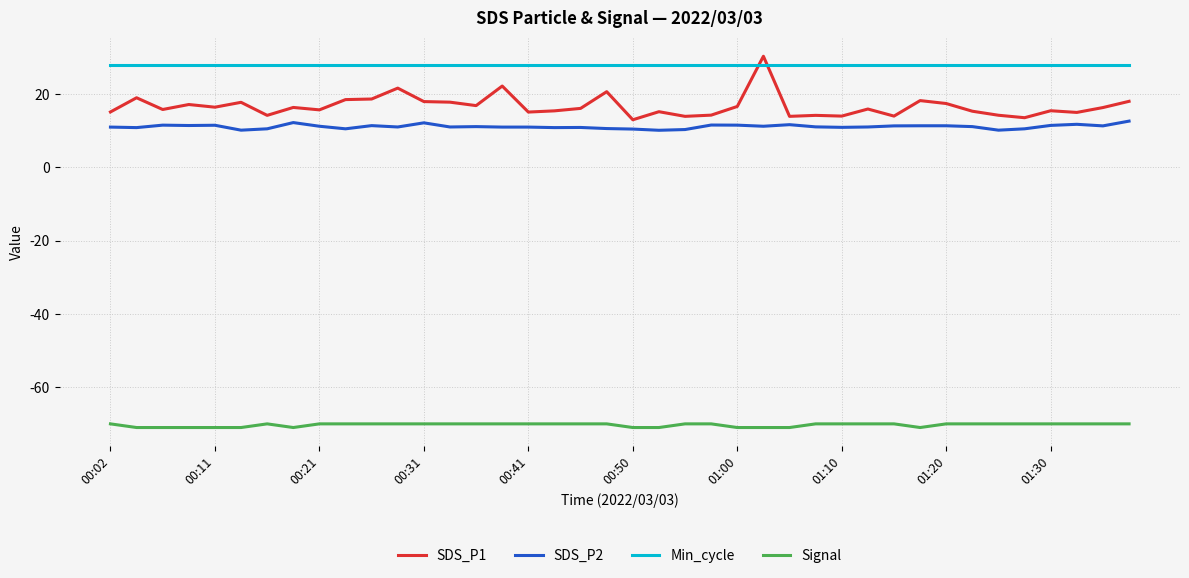

Which series has the largest range (max minus min)?

SDS_P1